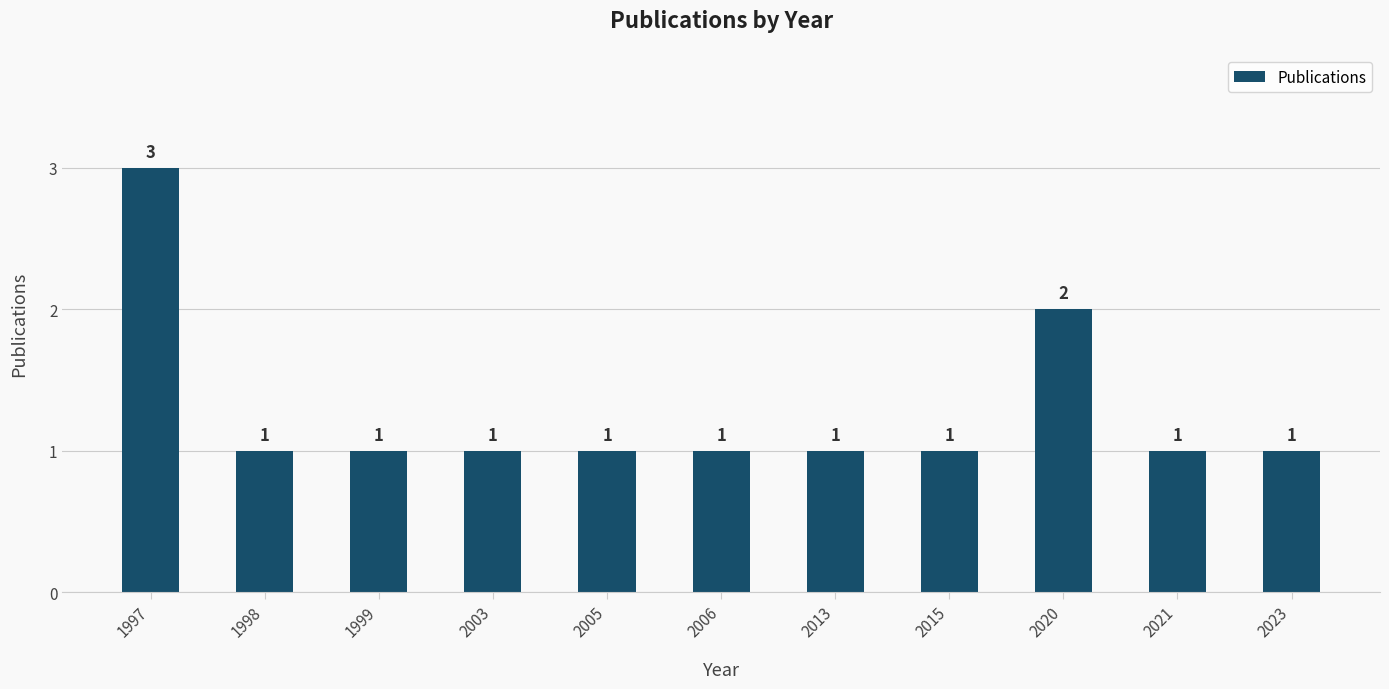

Approximately how many times larger is the value at 2015 compared to 2023?

1.0